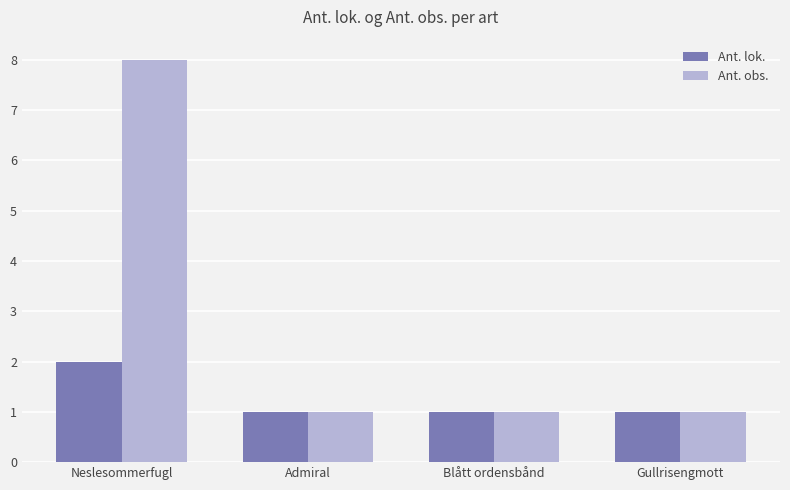

Rank the series by their average value, from highest to lowest.

Ant. obs., Ant. lok.